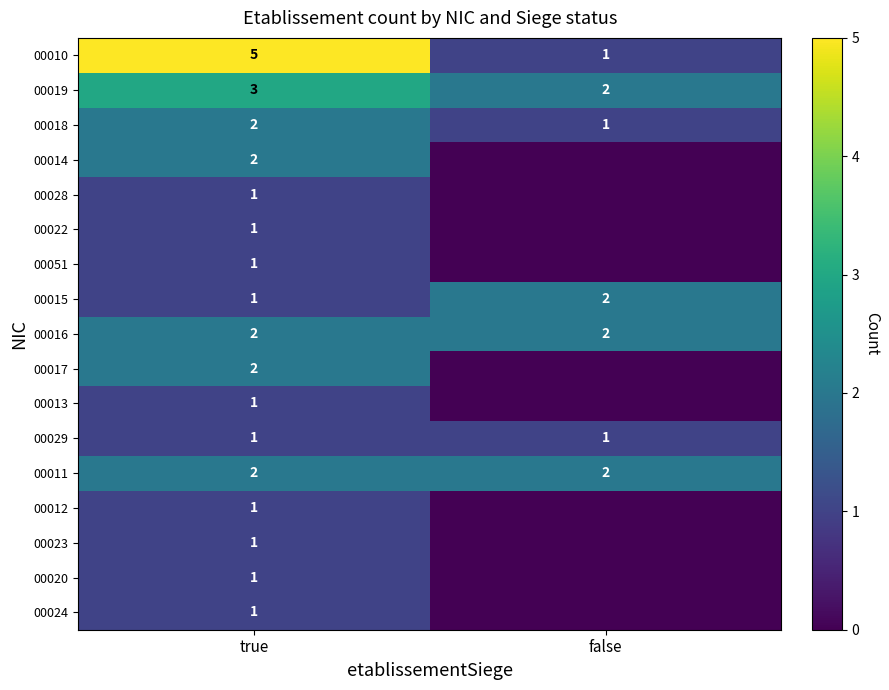

Count the number of data series in this chart.

17